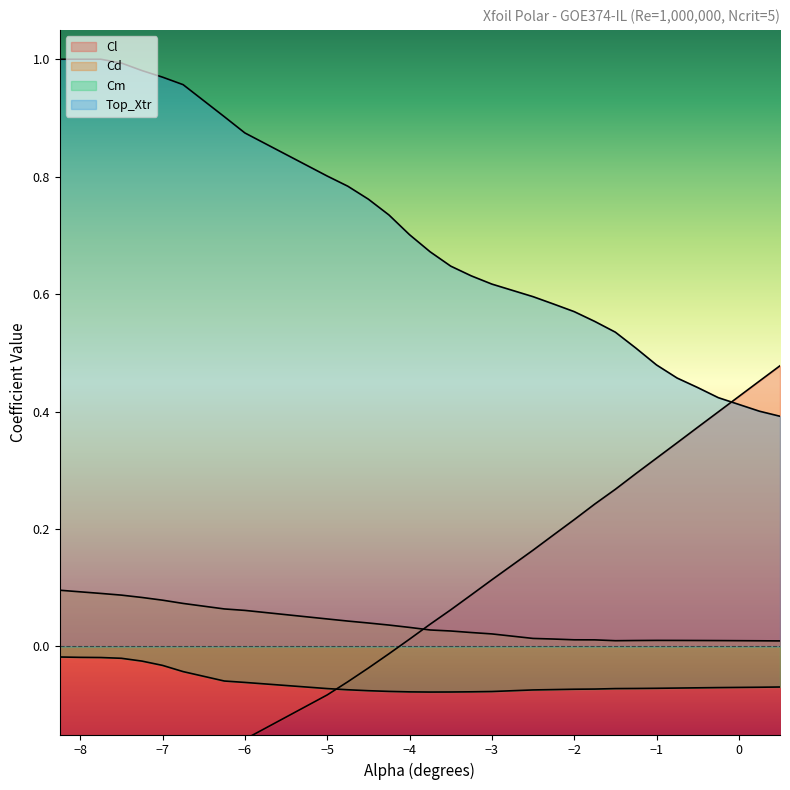

What is the difference between the highest and lowest values at -7.0?

1.2